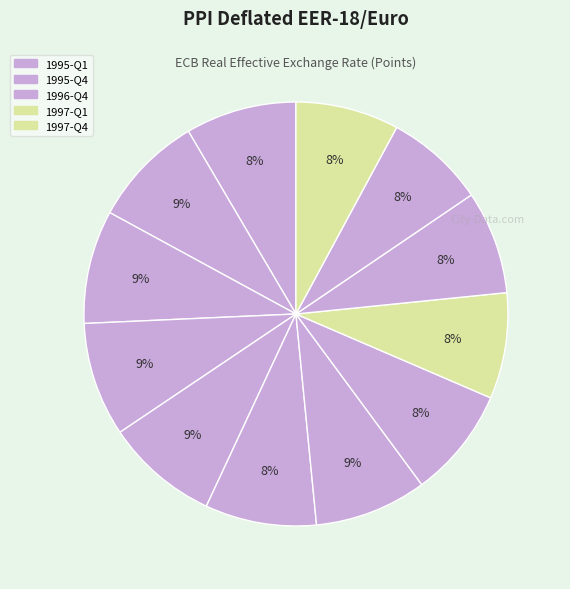

How many slices are in this pie chart?

12